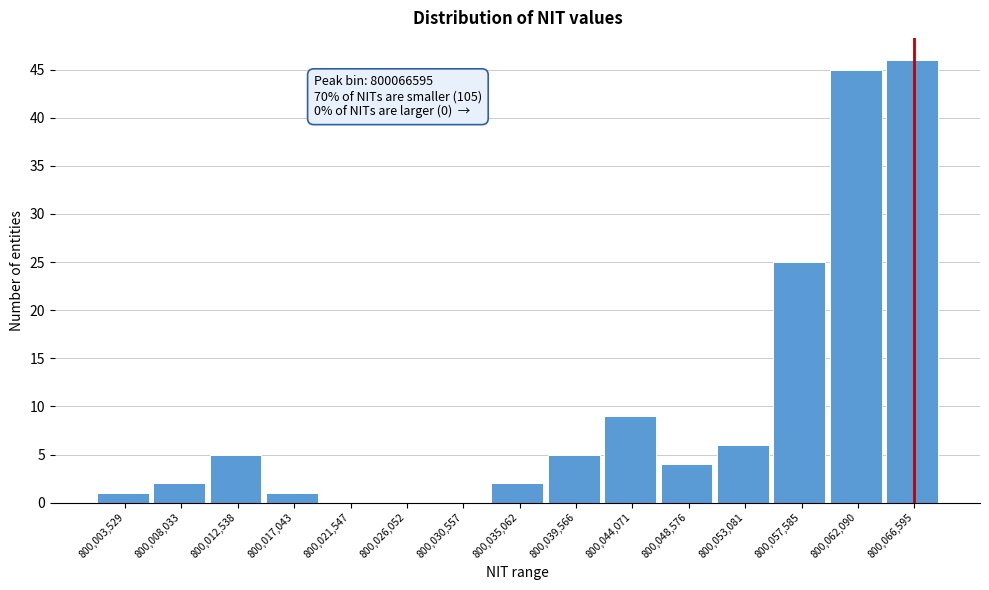

Reading left to right, extract all data points from this chart.

800,003,529=1	800,008,033=2	800,012,538=5	800,017,043=1	800,021,547=0	800,026,052=0	800,030,557=0	800,035,062=2	800,039,566=5	800,044,071=9	800,048,576=4	800,053,081=6	800,057,585=25	800,062,090=45	800,066,595=46